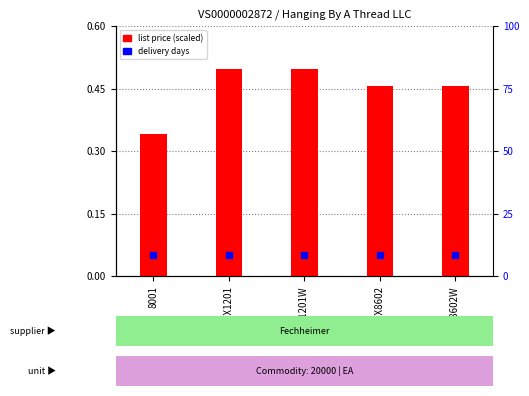

What is the average value?

0.4